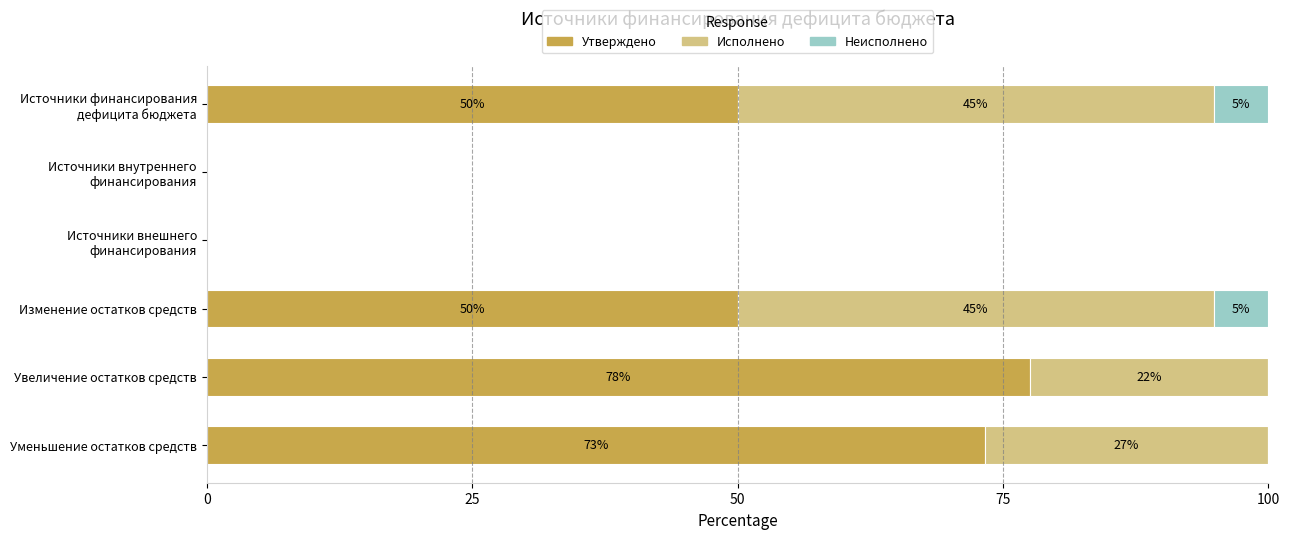

What is the sum of all Утверждено values?

250.8